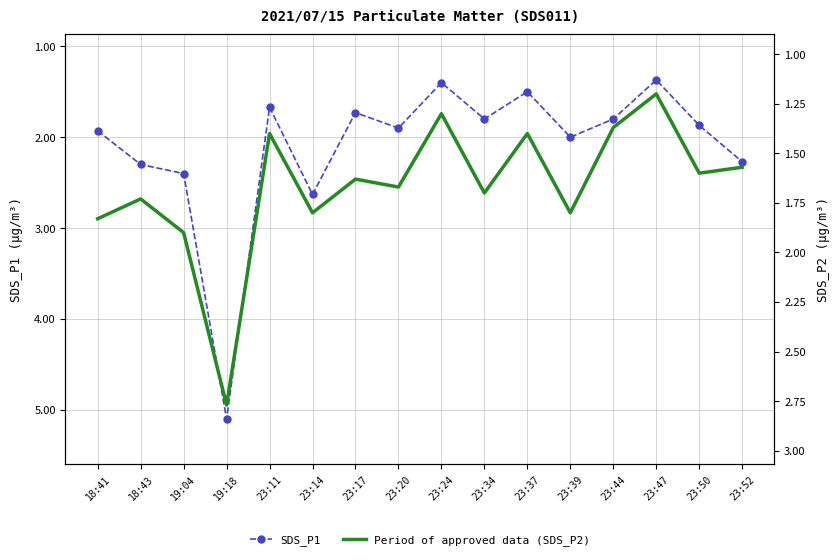

True or false: SDS_P1 has more than 2 points higher than both neighbors.

True